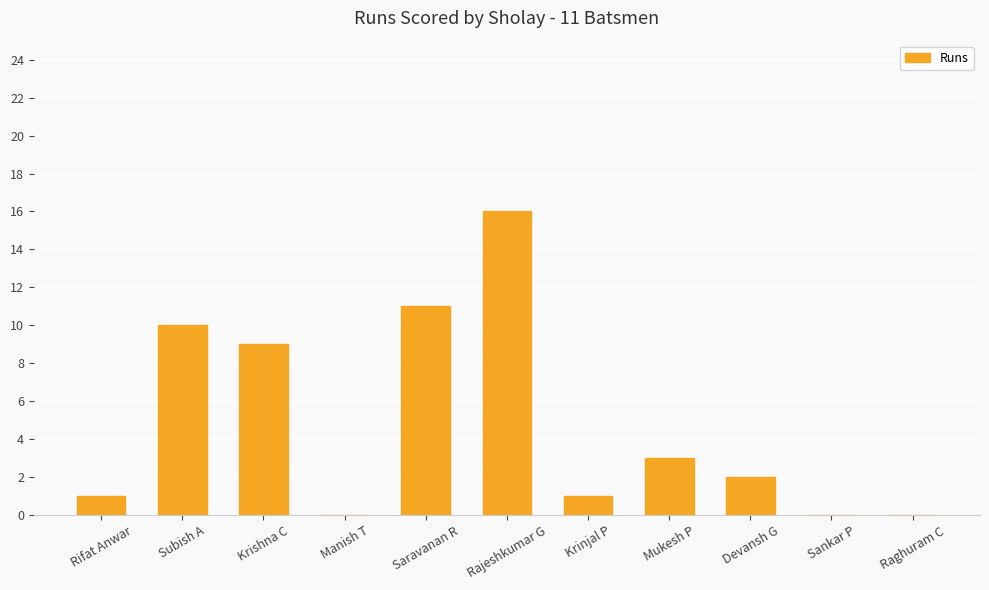

What is the sum of the values at Krinjal P and Subish A?

11